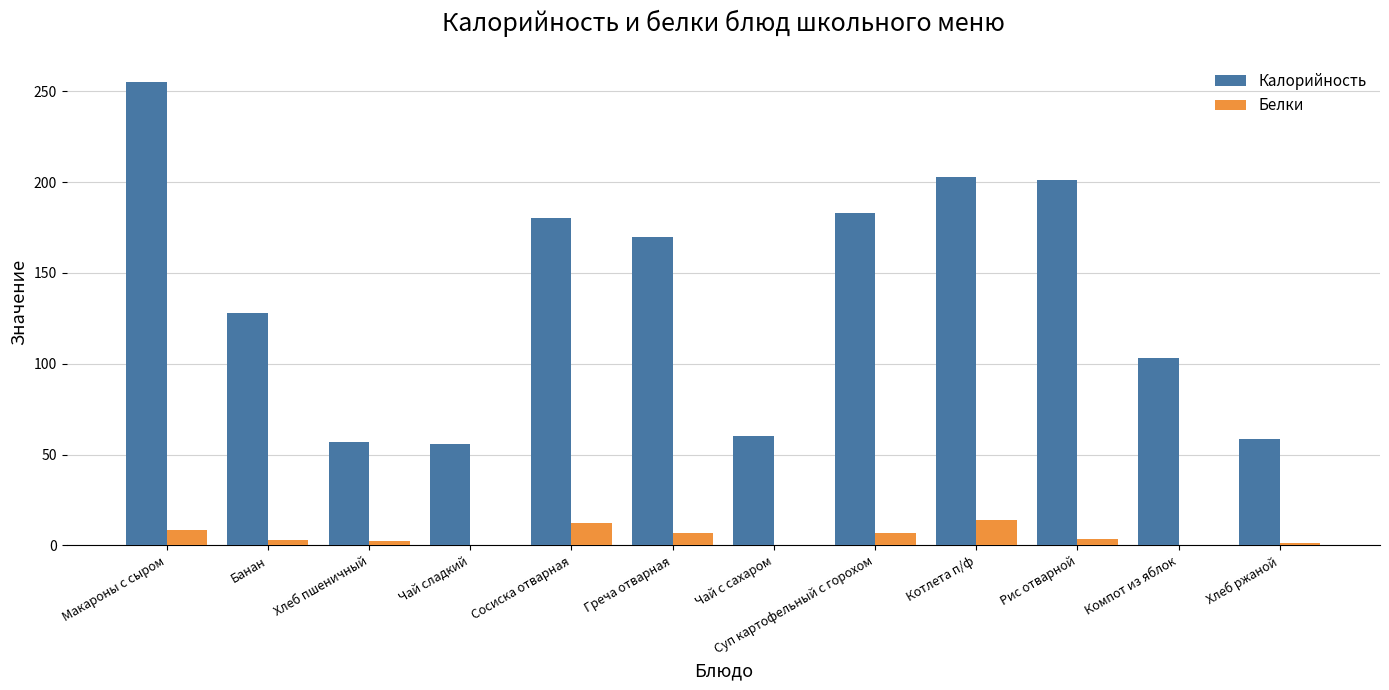

Is the value of Белки at Греча отварная greater than the value of Калорийность at Сосиска отварная?

No